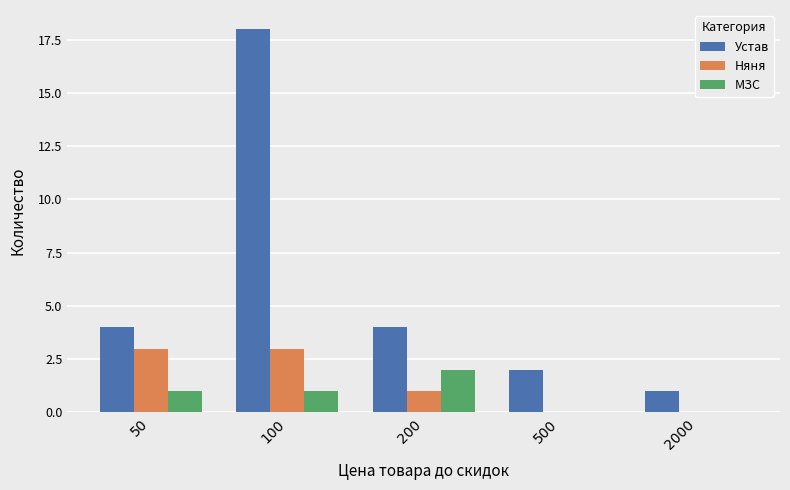

What is the sum of all Няня values?

7